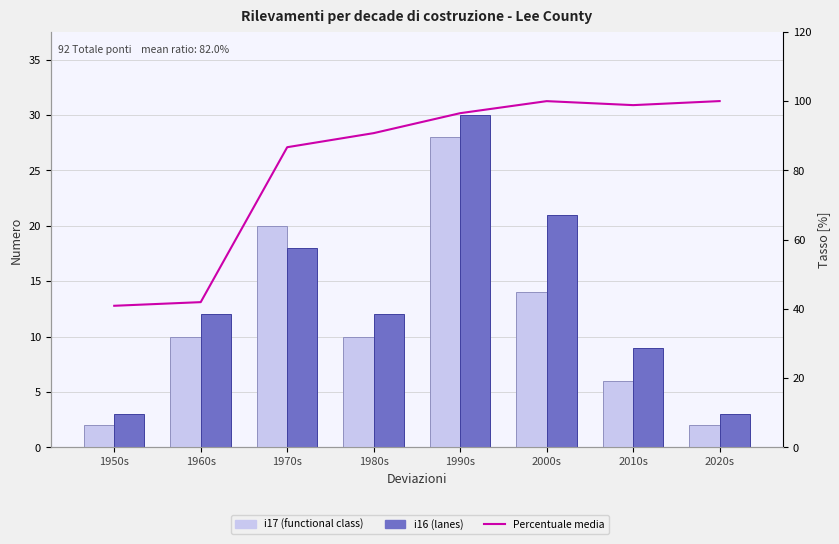

Reading left to right, transcribe all the data shown in this chart.

i17 (func class): 2.0	10.0	20.0	10.0	28.0	14.0	6.0	2.0
i16 (lanes): 3.0	12.0	18.0	12.0	30.0	21.0	9.0	3.0
Percentuale media: 40.9	42.0	86.7	90.8	96.5	100.0	98.8	100.0